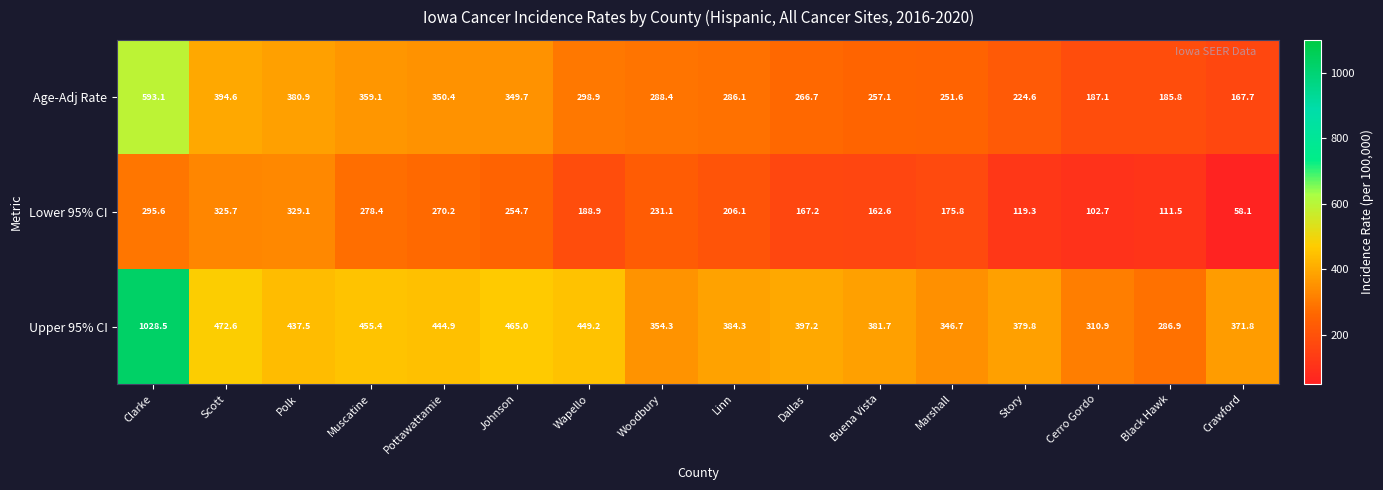

Is the value of Age-Adj Rate at Wapello greater than the value of Lower 95% CI at Woodbury?

Yes